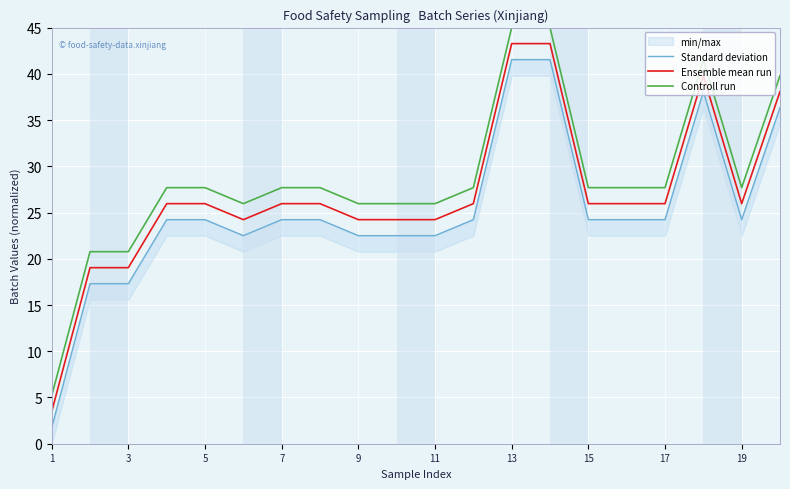

What is the maximum value for Controll run?

45.0